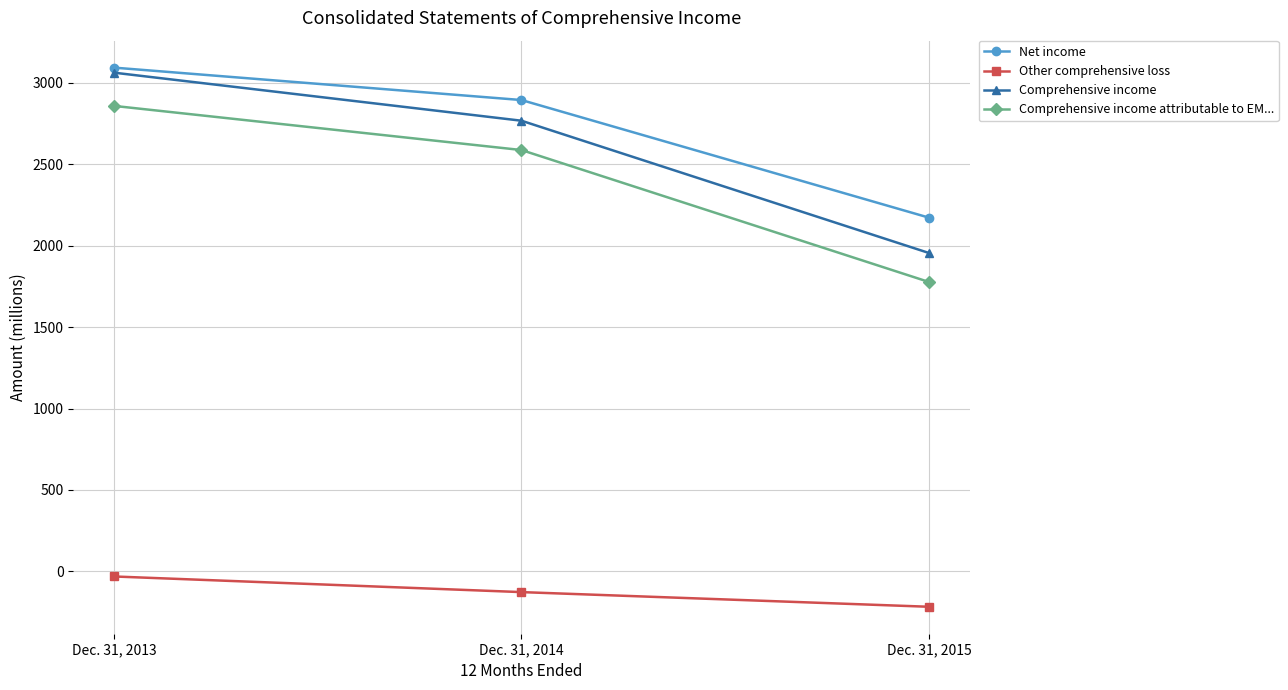

Count the number of data series in this chart.

4